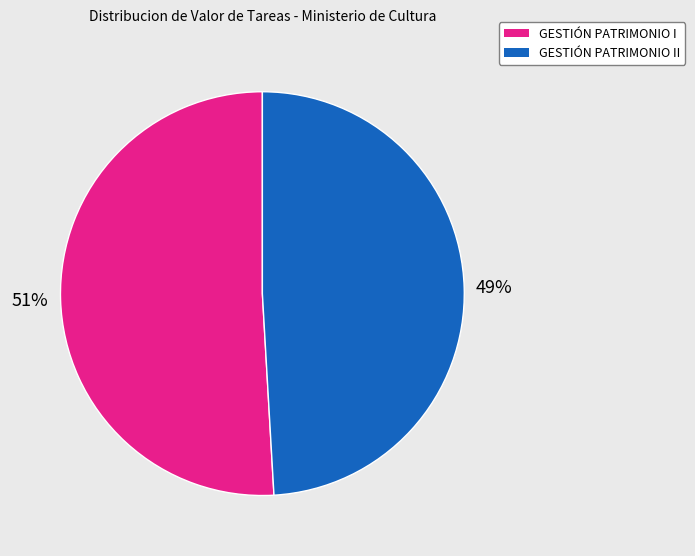

To the nearest percent, what is the average slice percentage?

50%